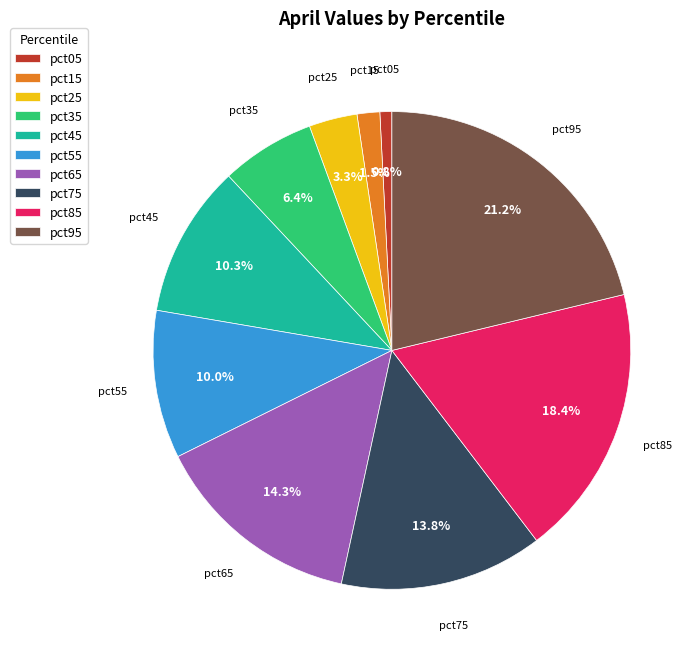

To the nearest percent, what is the difference between the pct35 and pct65 slice percentages?

8%